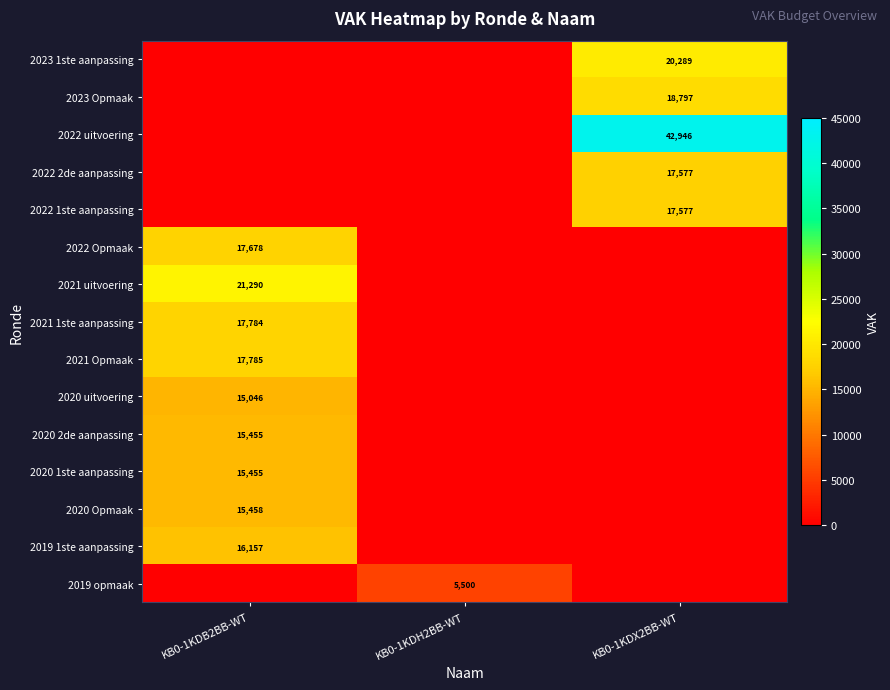

Is it true that 2021 uitvoering equals 21290 at KB0-1KDB2BB-WT?

True